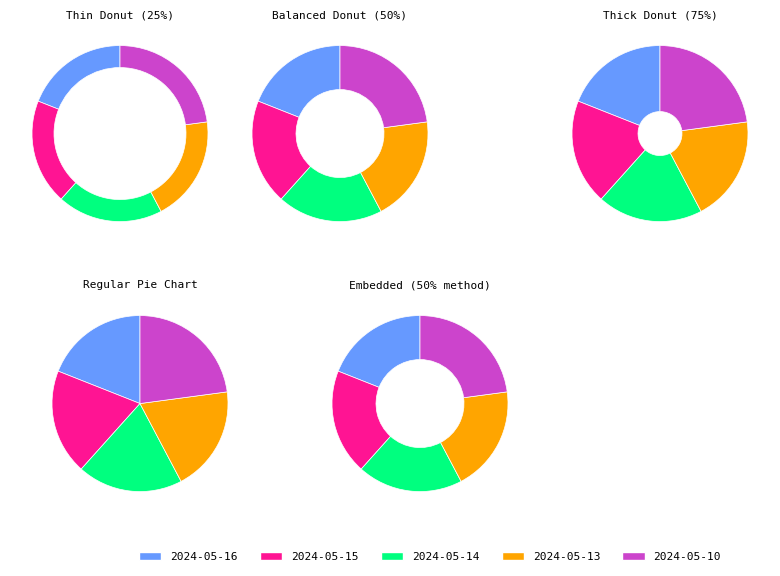

To the nearest percent, what portion does 2024-05-13 represent?

19%